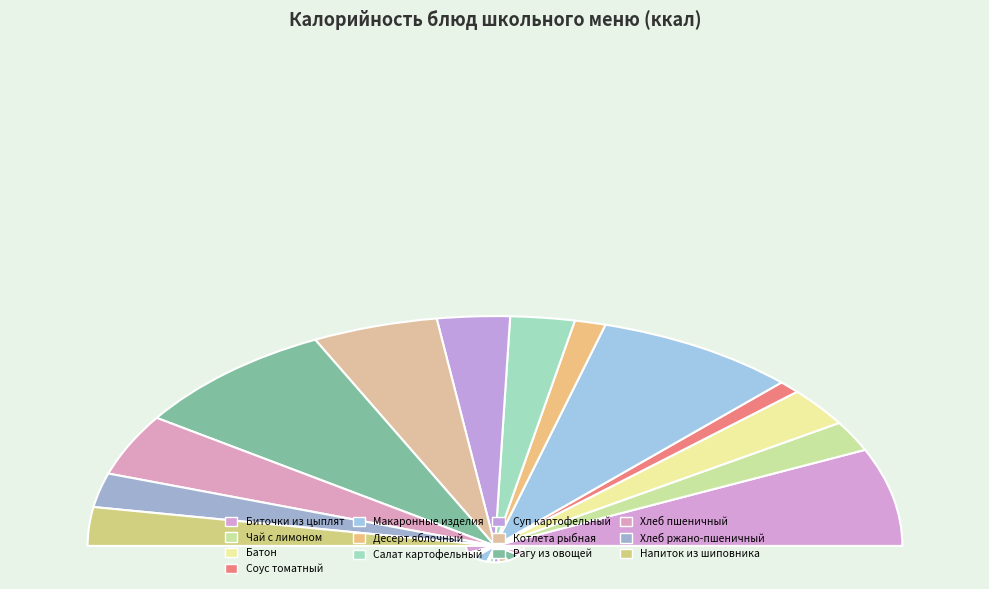

Is it true that Рагу из овощей is 17% of the pie?

True